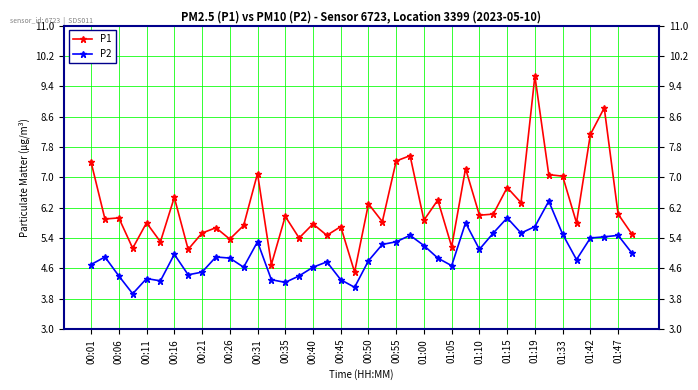

Which series has the largest total across all categories?

P1